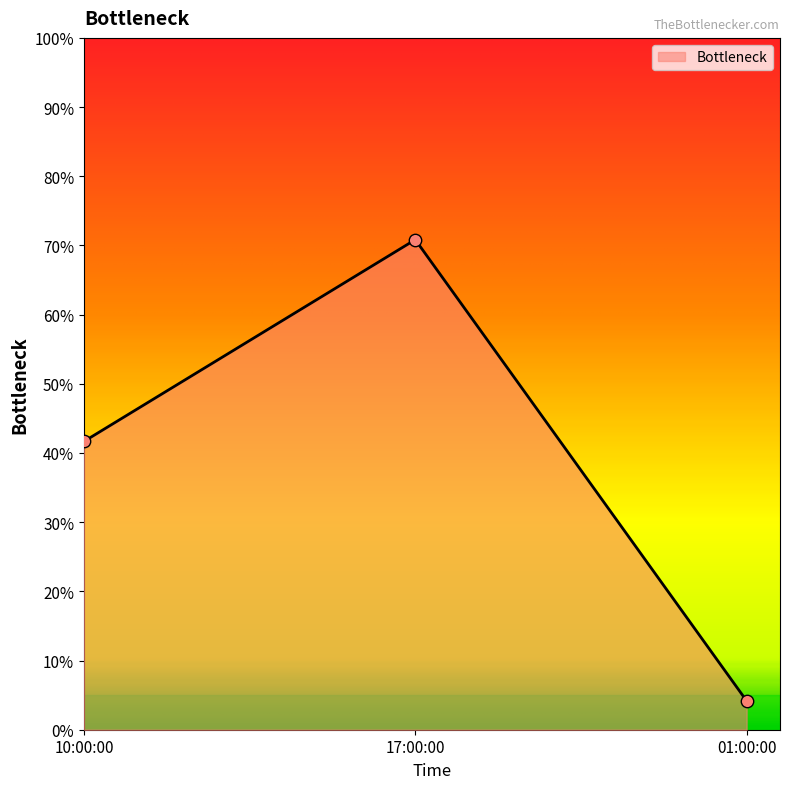

What is the change in value from 10:00:00 to 17:00:00?

+0.3